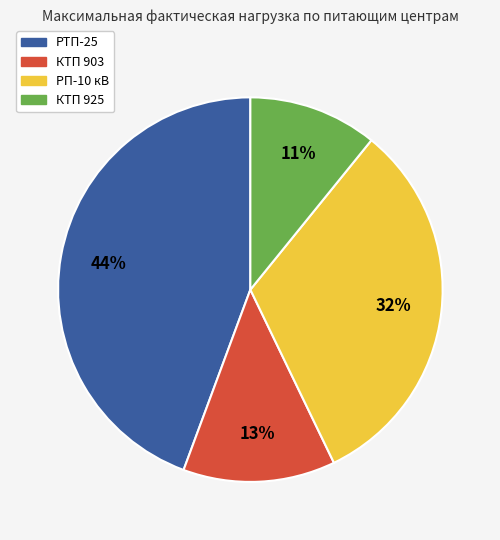

Does any single category account for the majority?

No